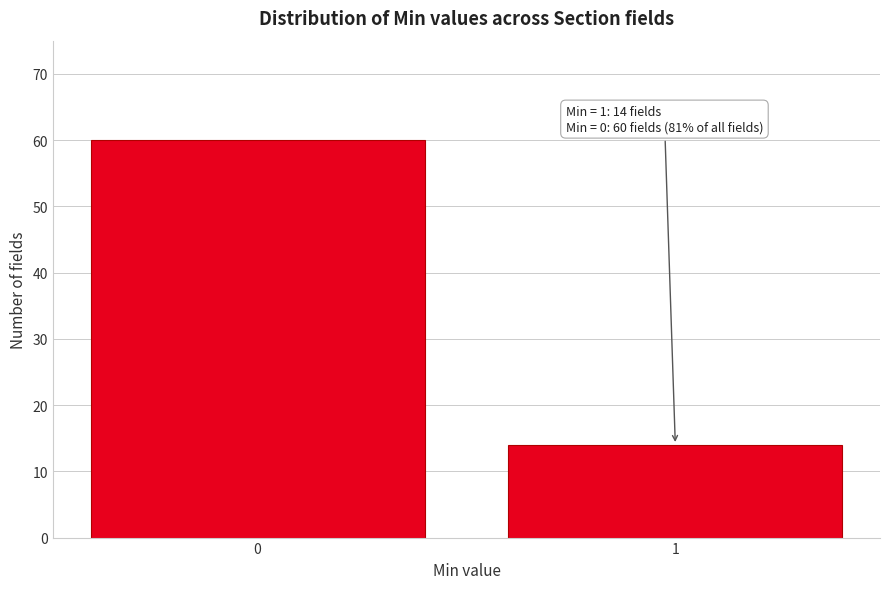

Reading right to left, transcribe all the data shown in this chart.

14	60